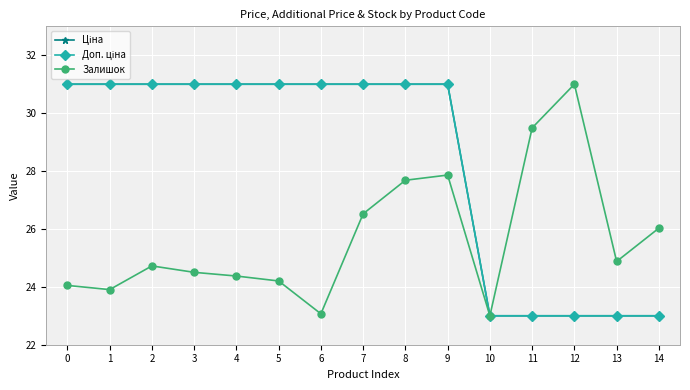

At which category does the chart reach its minimum across all series?

10